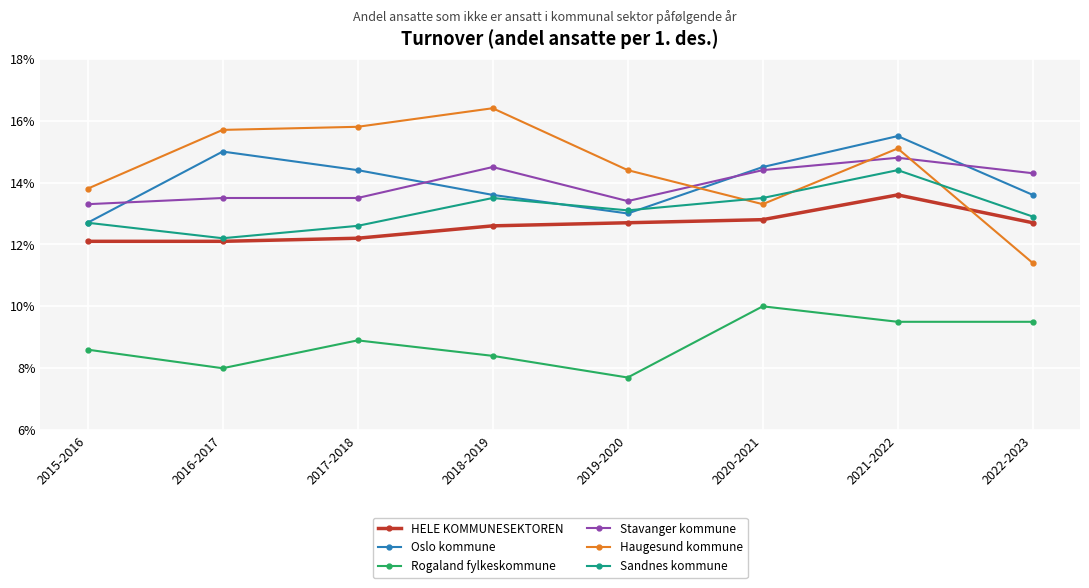

What is the label of the 7th point from the right?

2016-2017